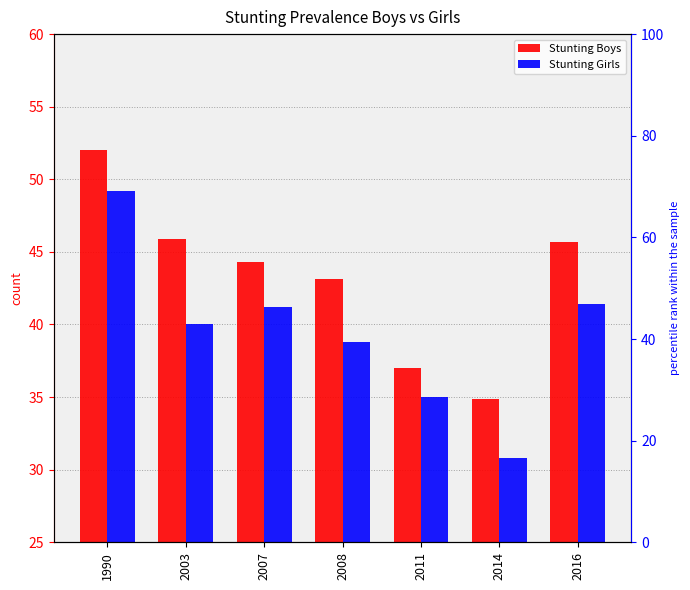

What is the value of the Stunting Boys bar at the 6th from the left?

34.9